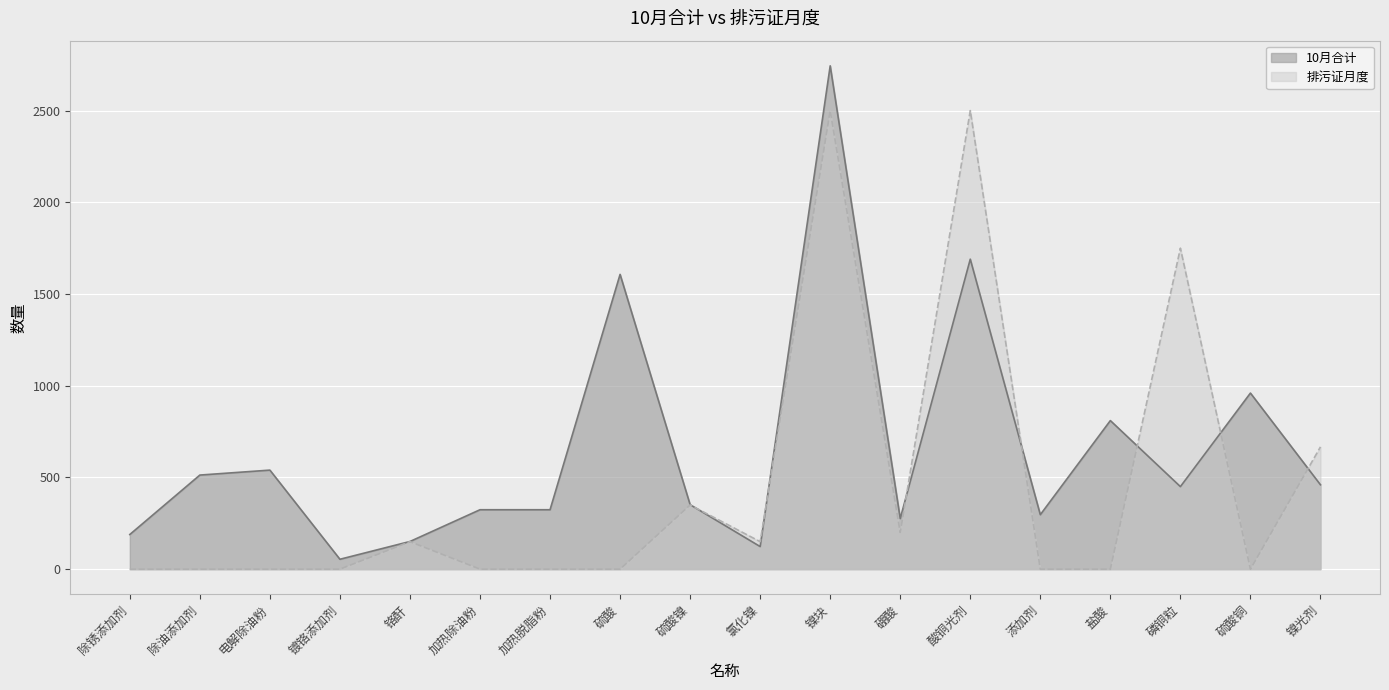

How many data points in 排污证月度 are above 0?

8